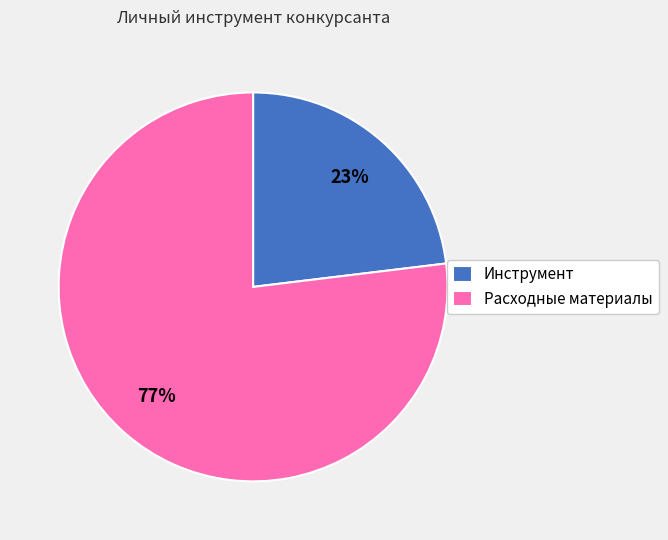

Count the number of slices in the pie.

2